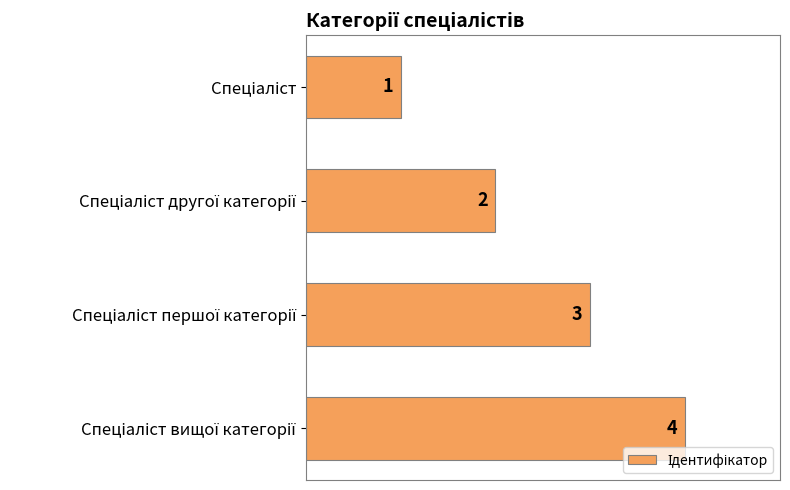

What is the value of the 2nd bar from the top?

2